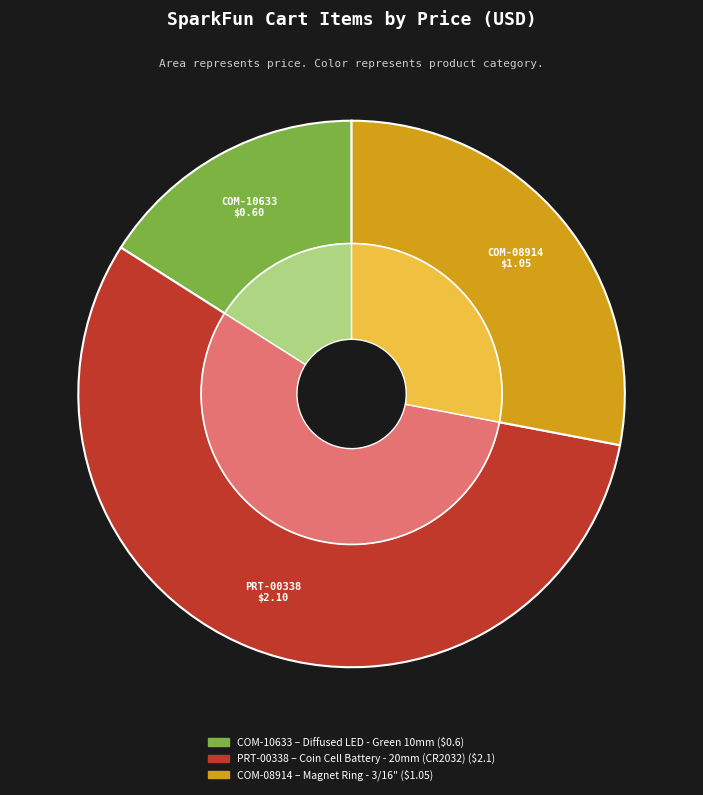

To the nearest percent, what is the difference between the largest and smallest slice percentages?

40%